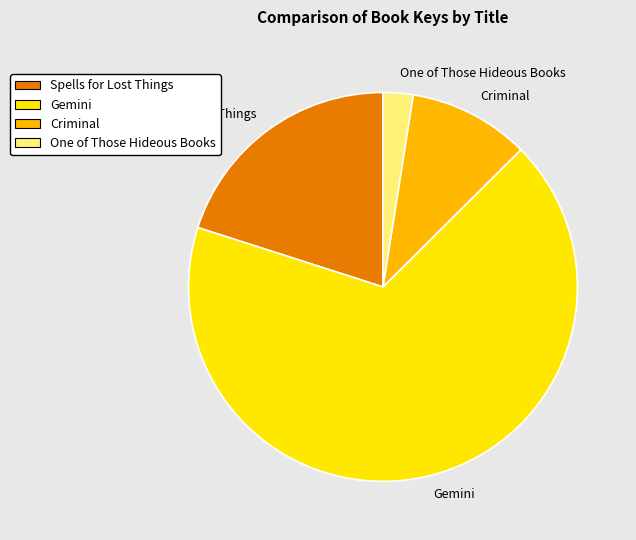

Is the sum of Criminal and Spells for Lost Things greater than half?

No